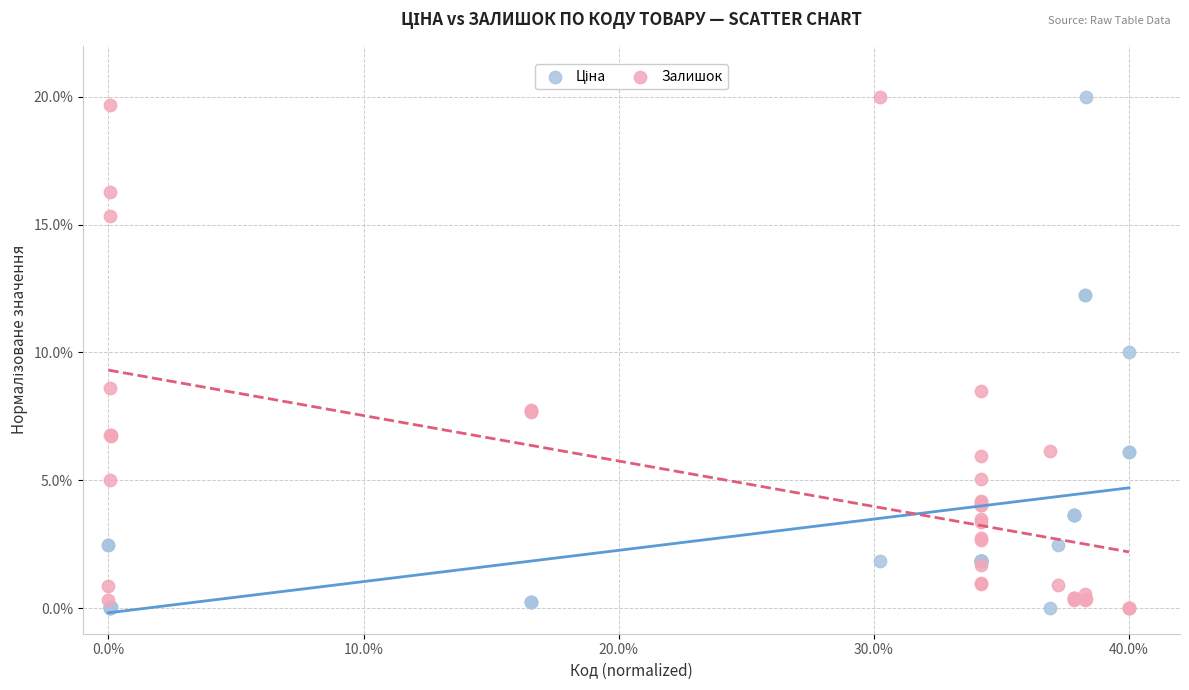

What is the X range (max minus min) for the scatter plot?

40.0